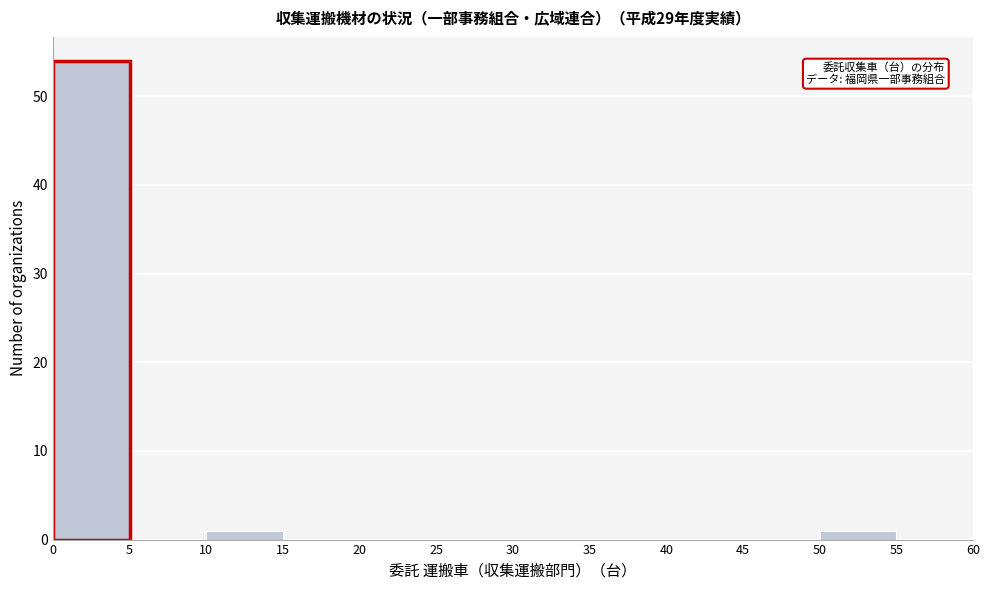

Reading left to right, list every bar in this chart as the range it spans on the x-axis followed by its height. The values are not printed on the chart, so give them approximately, as read against the axis.

0 to 5: 54
5 to 10: 0
10 to 15: 1
15 to 20: 0
20 to 25: 0
25 to 30: 0
30 to 35: 0
35 to 40: 0
40 to 45: 0
45 to 50: 0
50 to 55: 1
55 to 60: 0